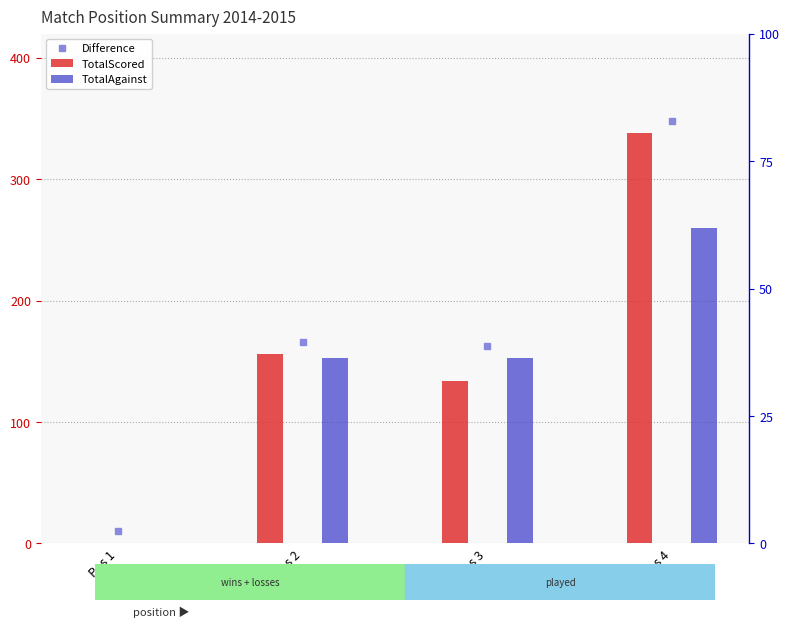

Are the bars horizontal?

No